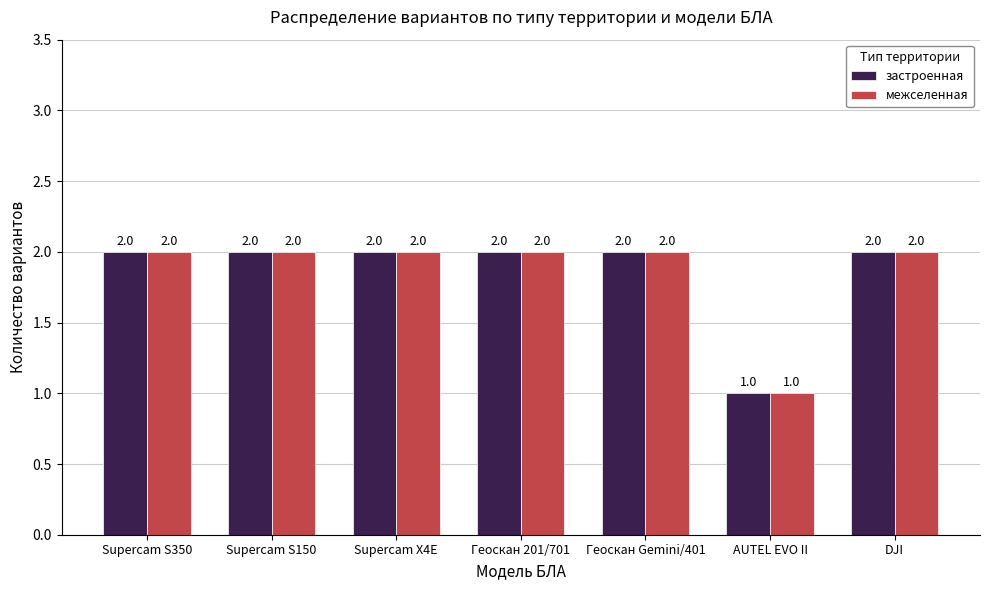

Does the chart contain stacked bars?

No